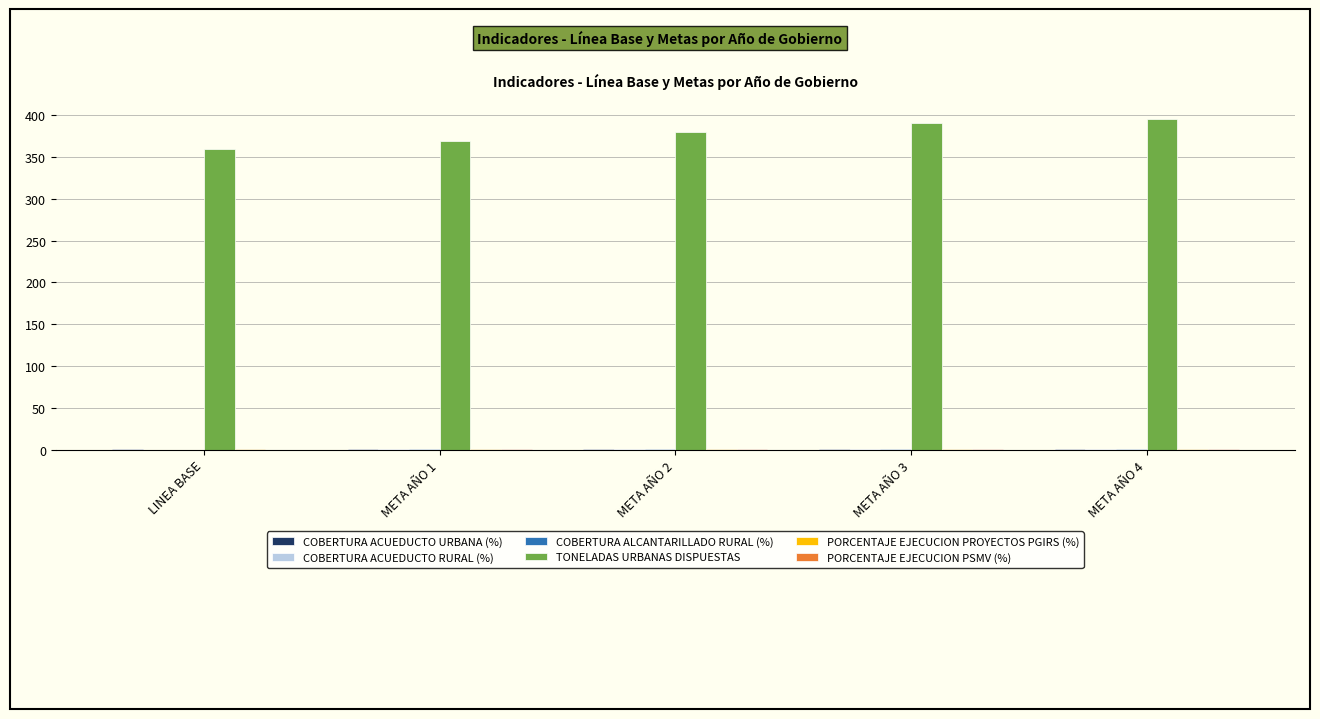

Which series has the largest total across all categories?

TONELADAS URBANAS DISPUESTAS